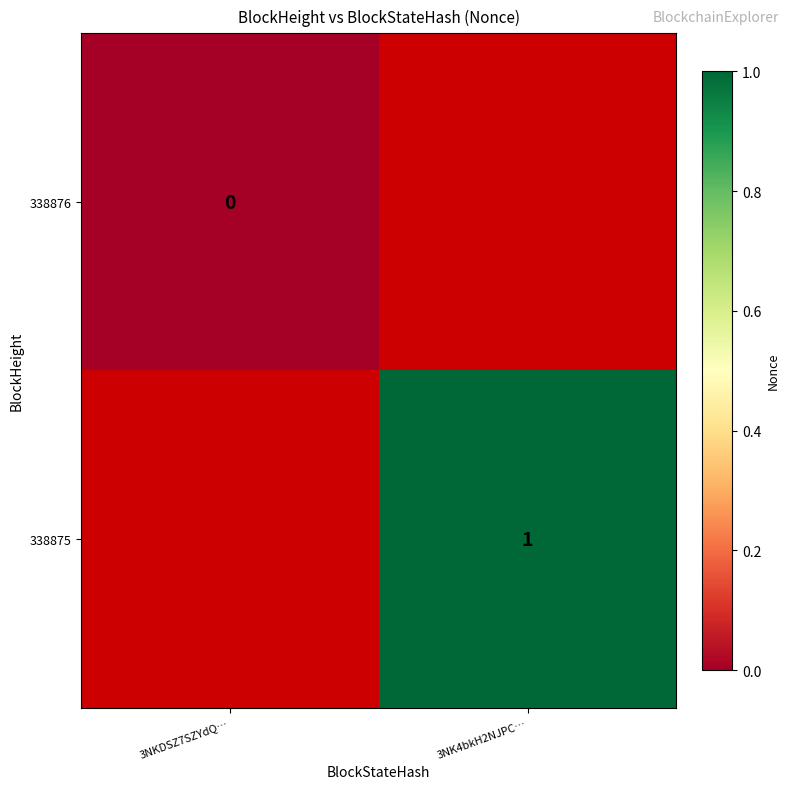

Is the value of 338875 at 3NK4bkH2NJPC… greater than the value of 338876 at 3NKDSZ7SZYdQ…?

Yes